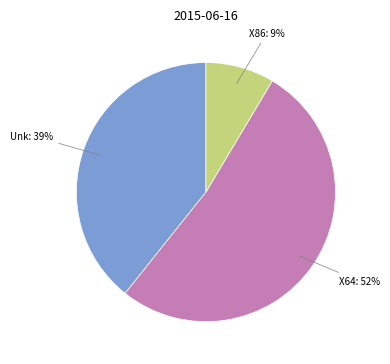

Does any single category account for the majority?

Yes